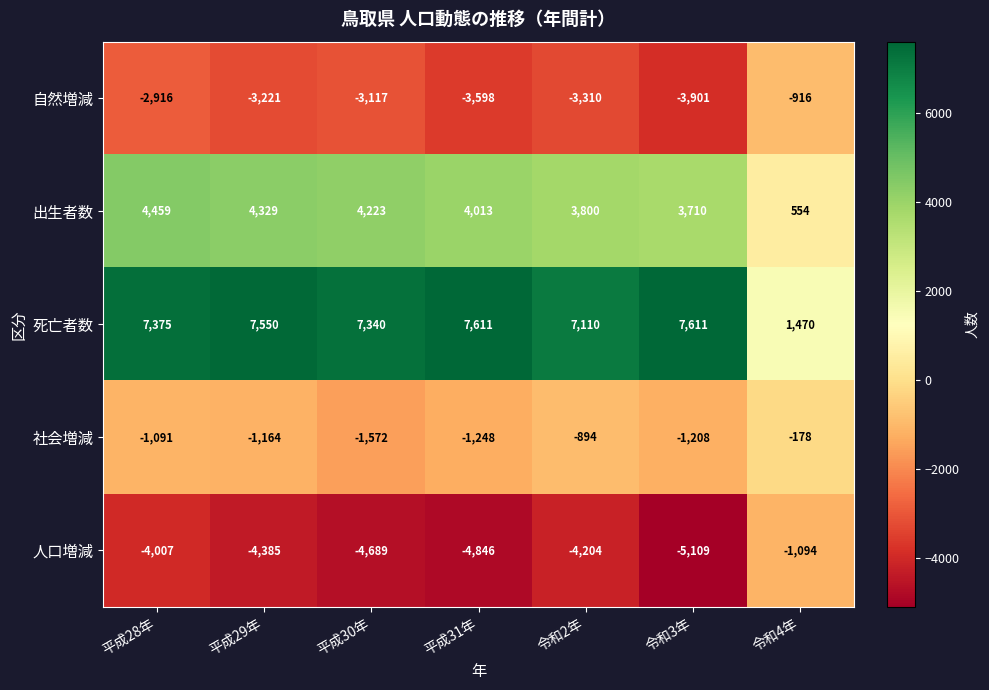

The value of 社会増減 at 令和2年 is -1229. True or false?

False